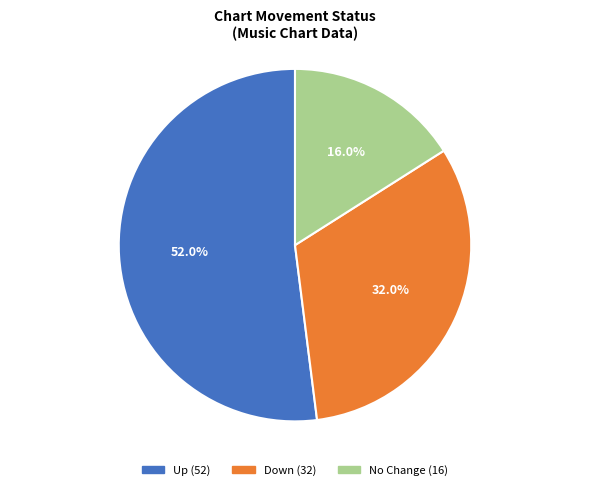

Is there a majority slice in this chart?

Yes